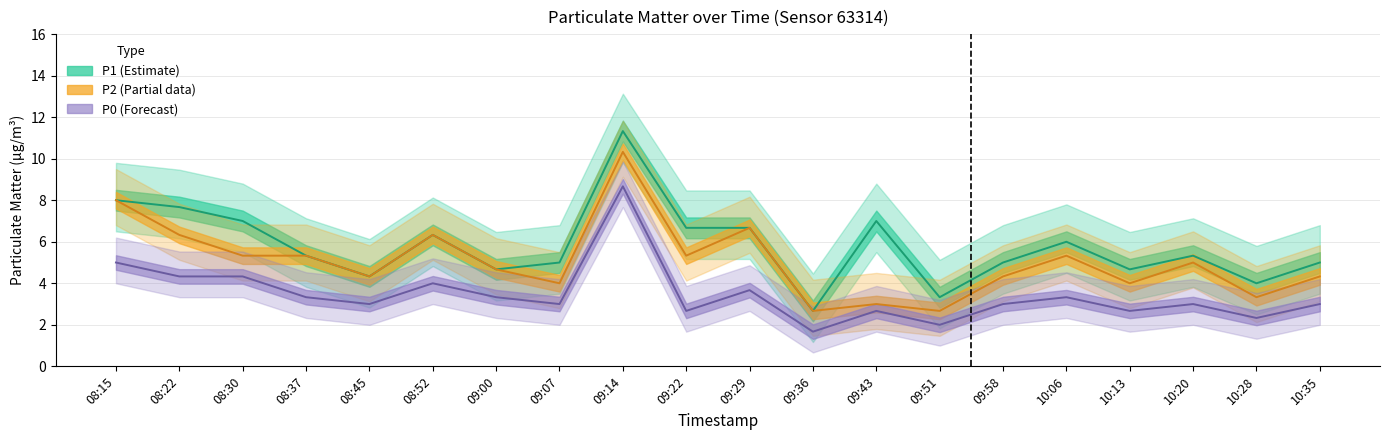

How many lines are shown in the chart?

3